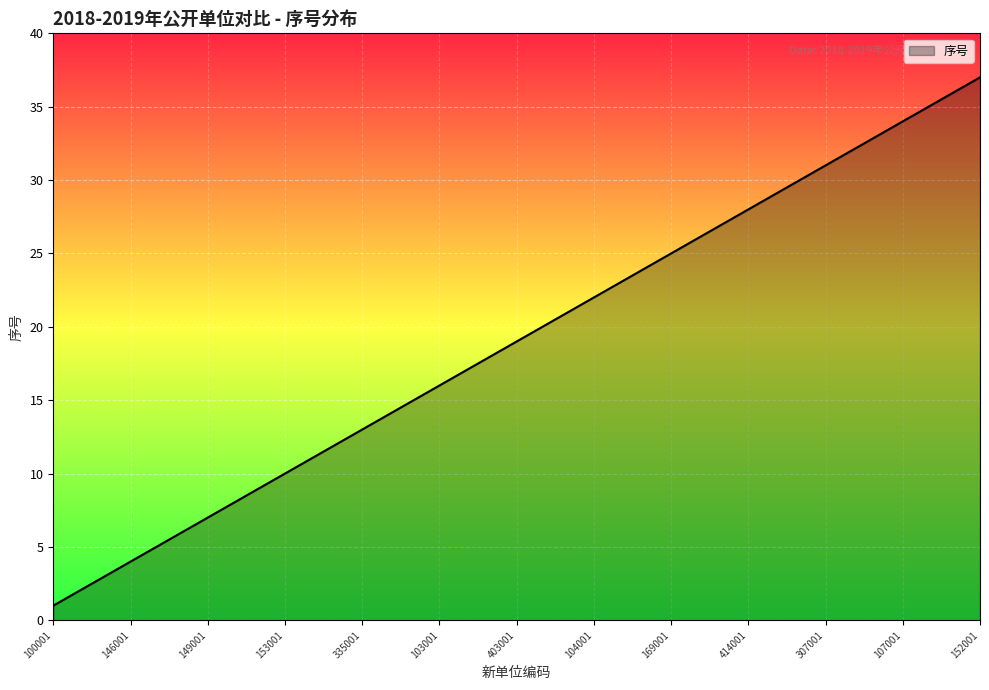

What is the difference between the maximum and minimum values?

36